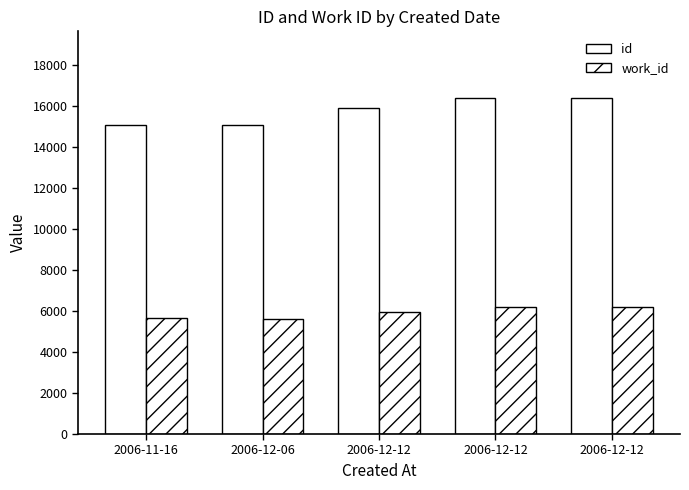

The work_id series shows 2850 at 2006-12-12. True or false?

False